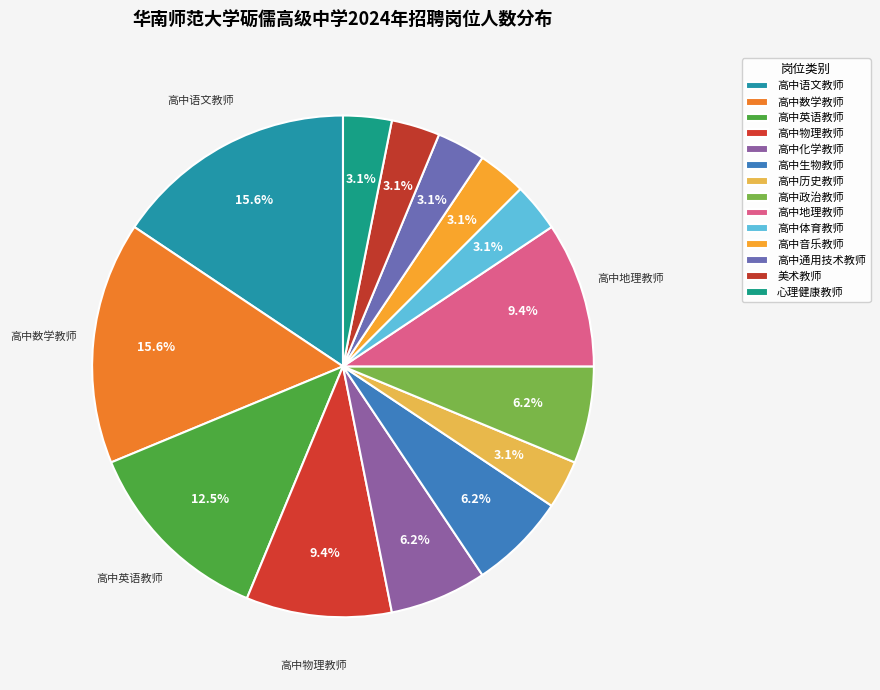

To the nearest percent, what is the difference between the largest and smallest slice percentages?

12%